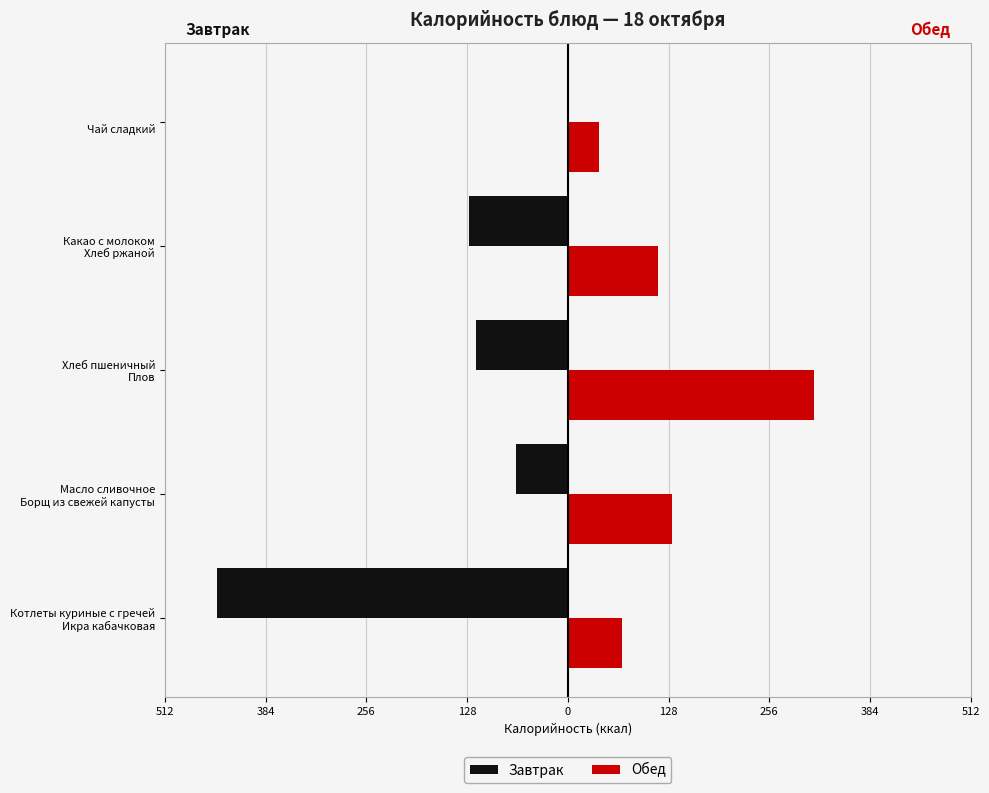

What is the difference between the maximum and minimum values in the Завтрак series?

445.3